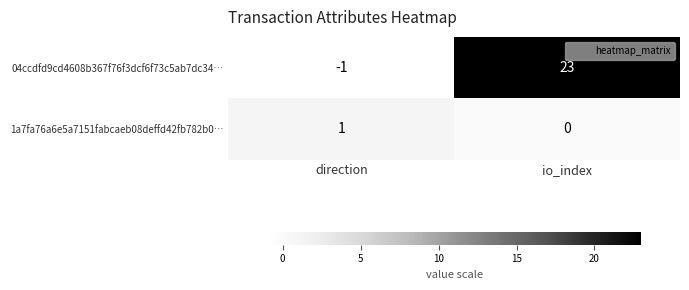

True or false: 04ccdfd9cd4608b367f76f3dcf6f73c5ab7dc34… has a value of 23 at io_index.

True